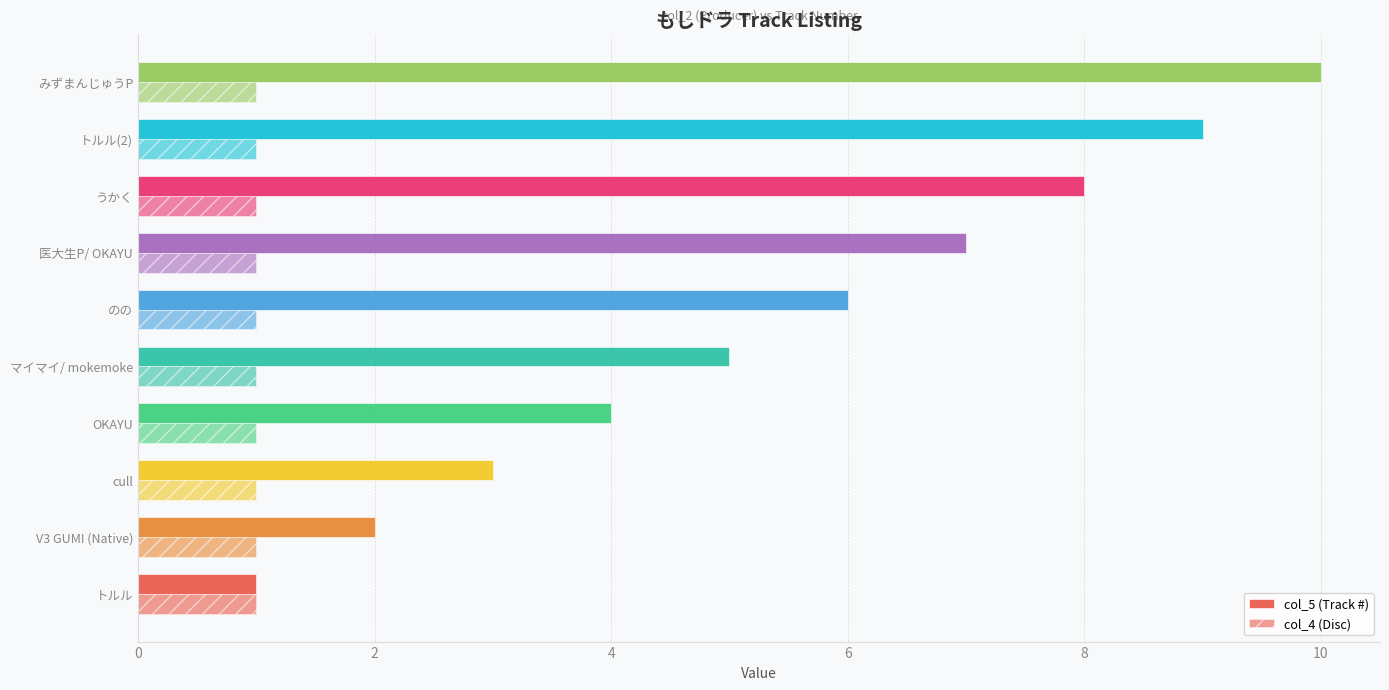

How many categories are shown in the chart?

10